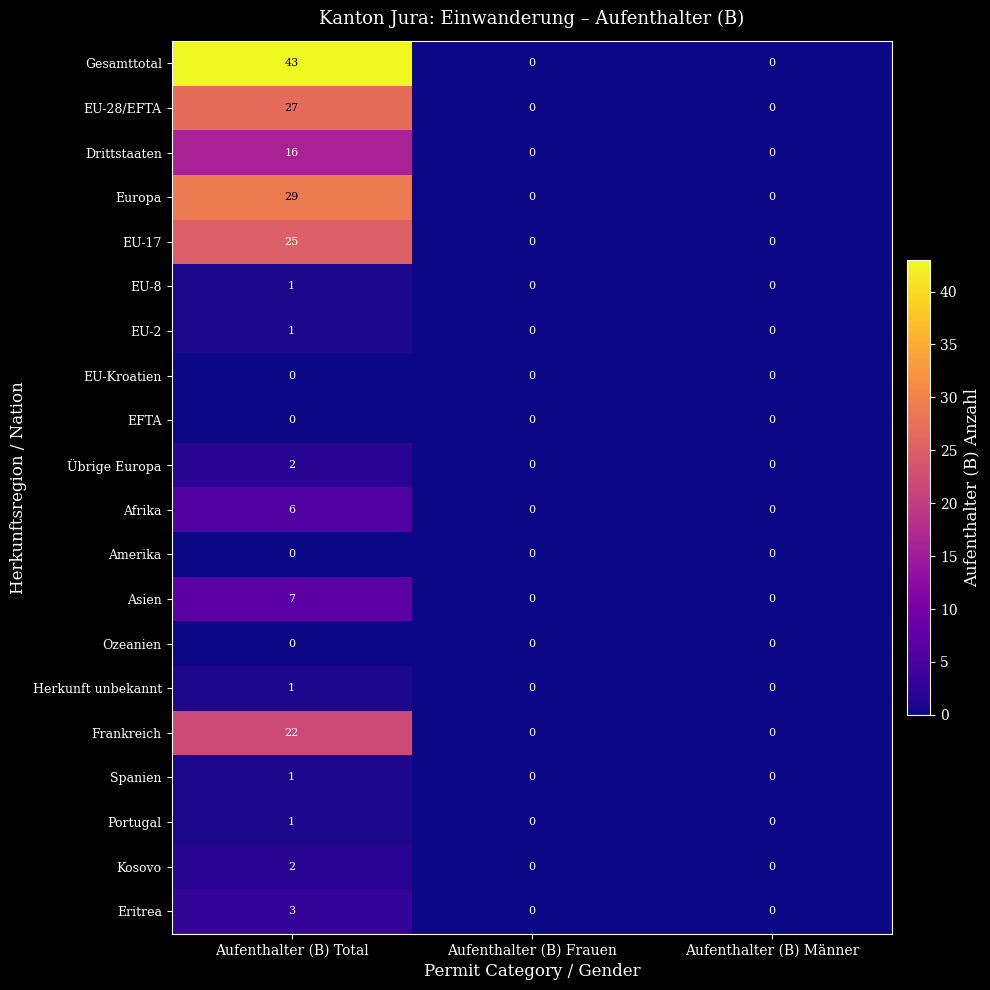

At how many categories does at least one series exceed 40?

1